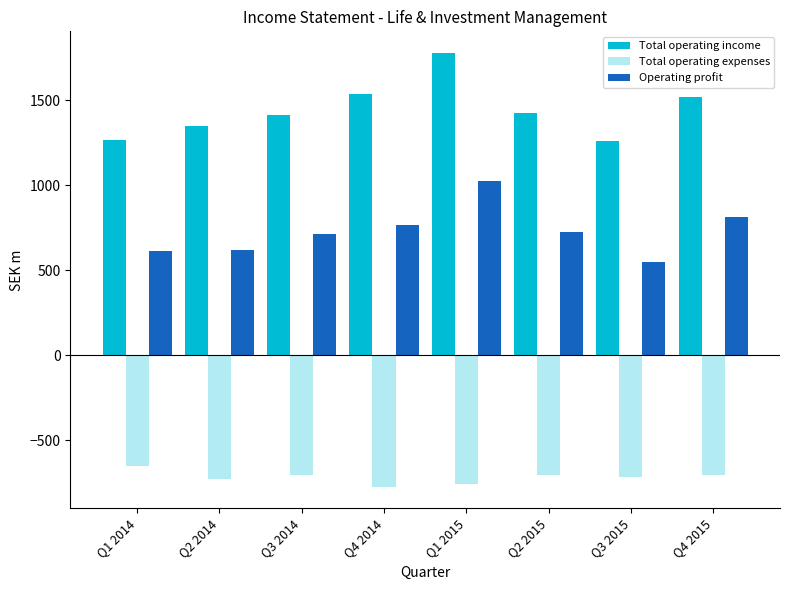

True or false: Total operating expenses has a value of -712 at Q3 2015.

True